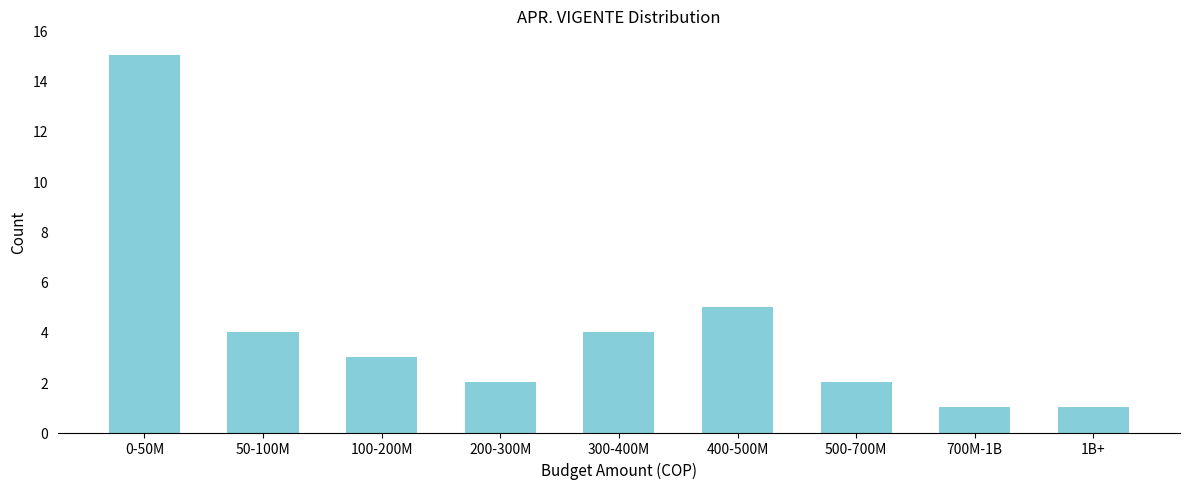

Reading left to right, transcribe all the data shown in this chart.

0-50M=15	50-100M=4	100-200M=3	200-300M=2	300-400M=4	400-500M=5	500-700M=2	700M-1B=1	1B+=1